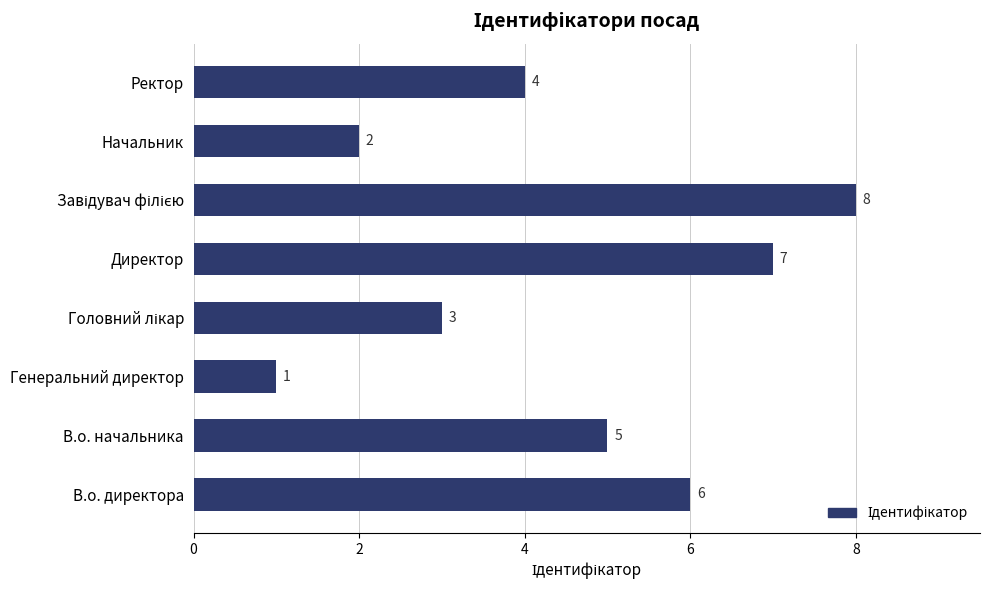

What is the difference between the maximum and minimum values?

7